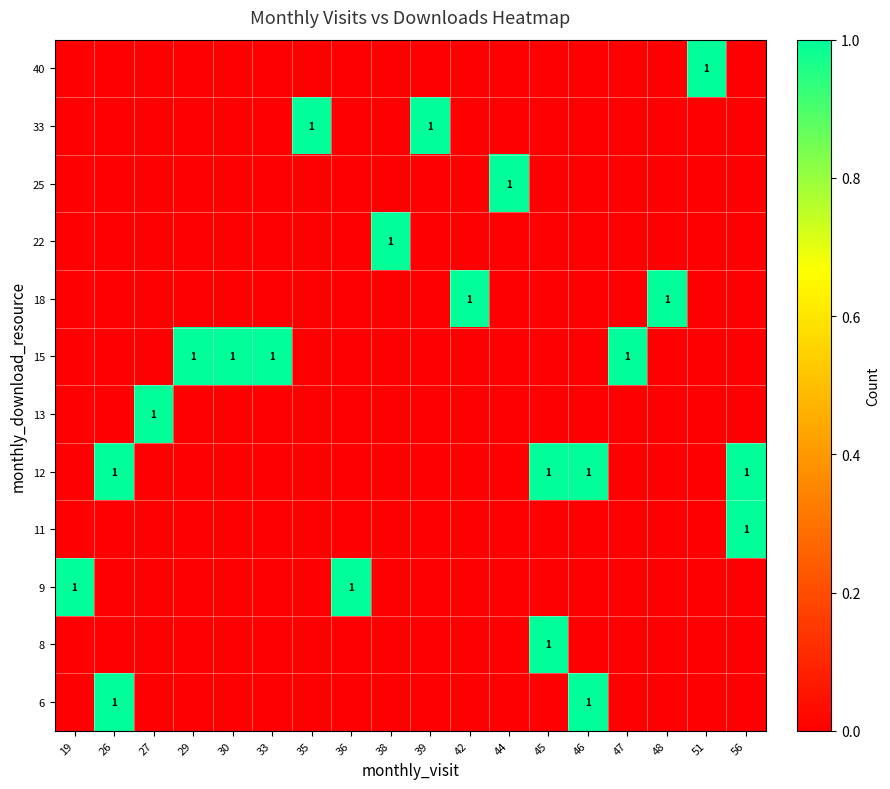

The value of 12 at 26 is 2. True or false?

False